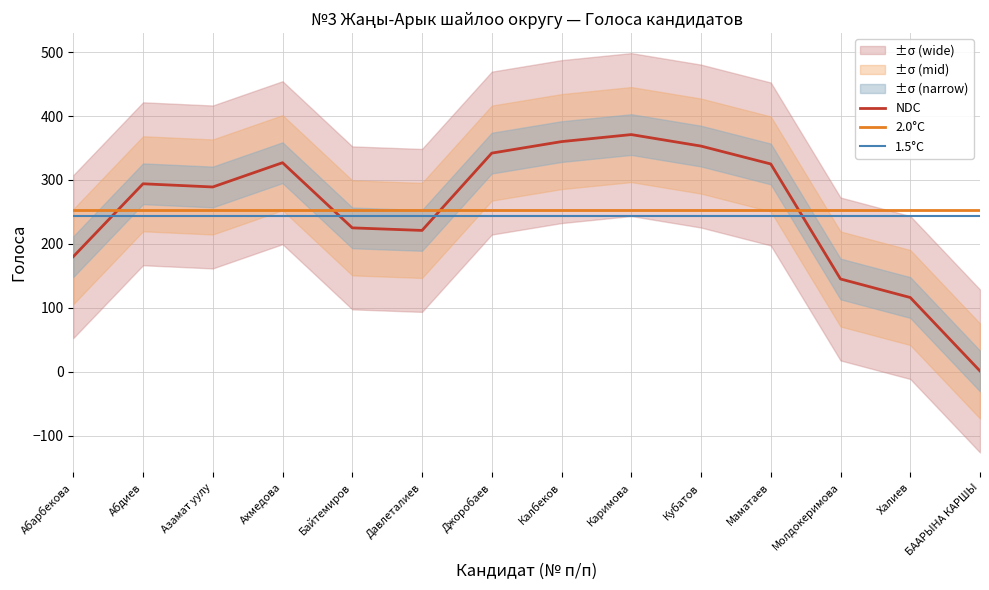

Reading left to right, transcribe all the data shown in this chart.

NDC: Абарбекова=180.0	Абдиев=294.0	Азамат уулу=289.0	Ахмедова=327.0	Байтемиров=225.0	Давлеталиев=221.0	Джоробаев=342.0	Калбеков=360.0	Каримова=371.0	Кубатов=353.0	Маматаев=325.0	Молдокеримова=145.0	Халиев=116.0	БААРЫНА КАРШЫ=1.0
2.0°C: Абарбекова=253.5	Абдиев=253.5	Азамат уулу=253.5	Ахмедова=253.5	Байтемиров=253.5	Давлеталиев=253.5	Джоробаев=253.5	Калбеков=253.5	Каримова=253.5	Кубатов=253.5	Маматаев=253.5	Молдокеримова=253.5	Халиев=253.5	БААРЫНА КАРШЫ=253.5
1.5°C: Абарбекова=243.5	Абдиев=243.5	Азамат уулу=243.5	Ахмедова=243.5	Байтемиров=243.5	Давлеталиев=243.5	Джоробаев=243.5	Калбеков=243.5	Каримова=243.5	Кубатов=243.5	Маматаев=243.5	Молдокеримова=243.5	Халиев=243.5	БААРЫНА КАРШЫ=243.5